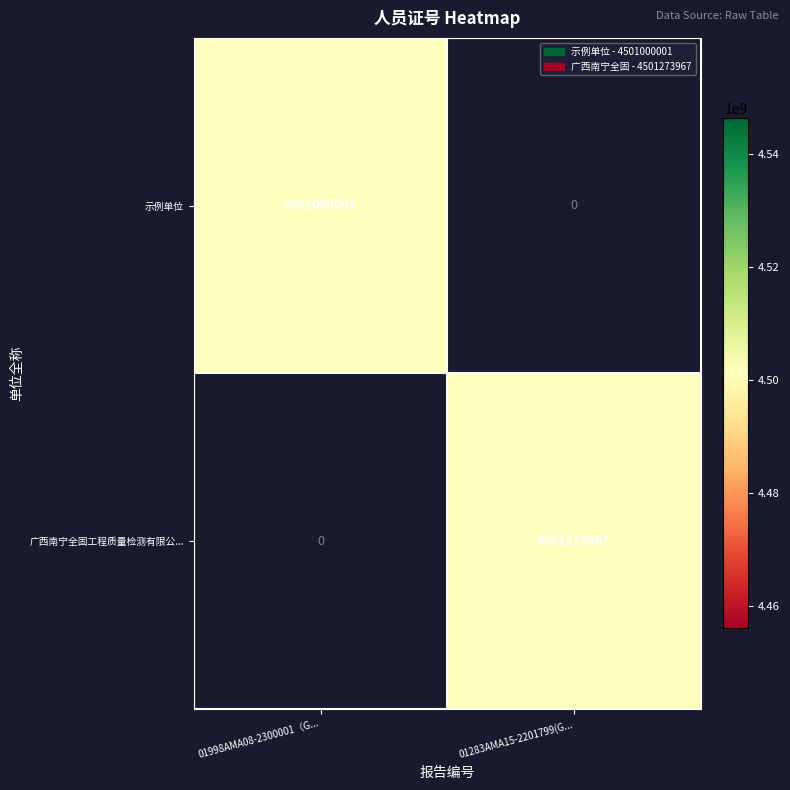

The 广西南宁全固工程质量检测有限公... series shows 7201266416 at 01283AMA15-2201799(G.... True or false?

False